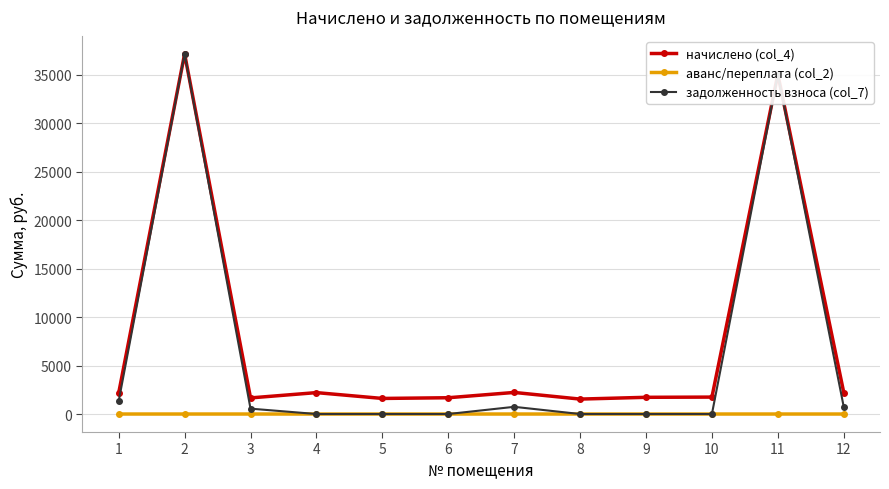

What is the total value across all series at 7?

2966.8